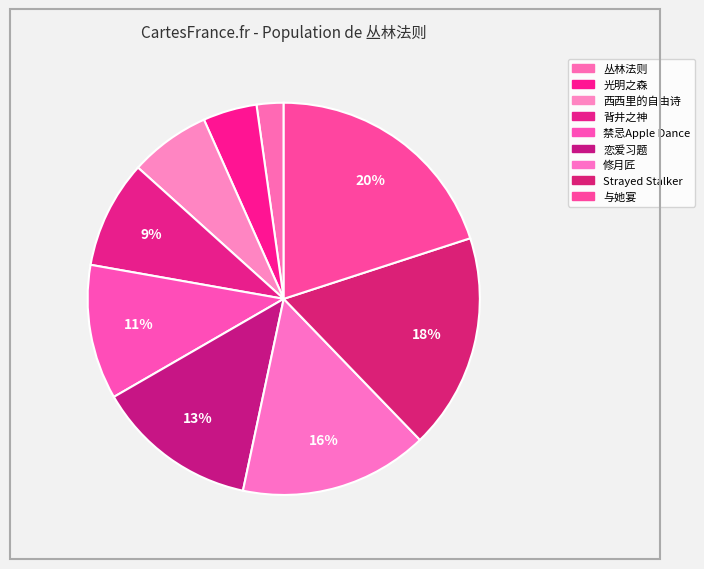

True or false: 禁忌Apple Dance accounts for 18% of the total.

False